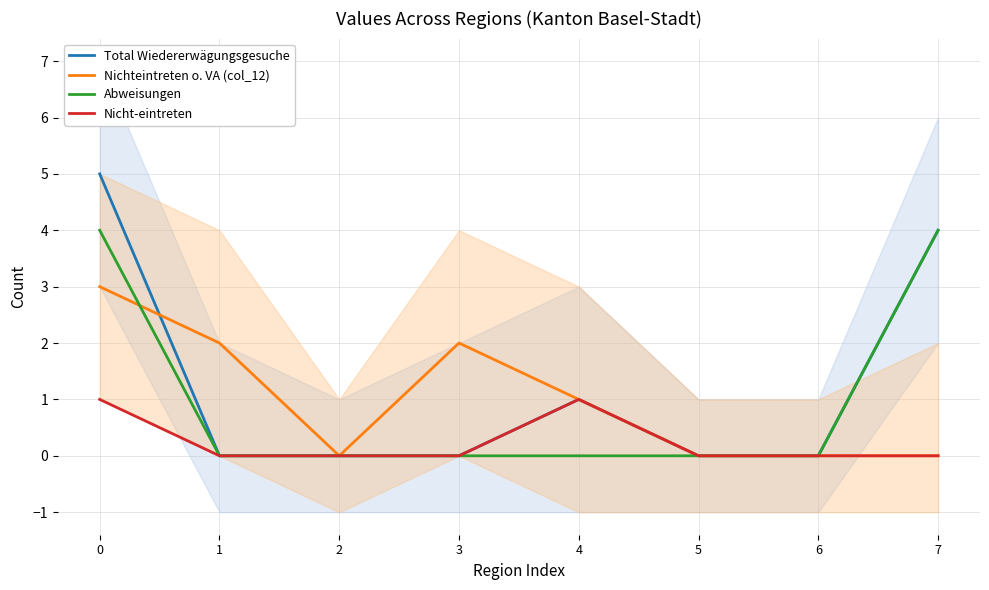

True or false: Nichteintreten o. VA (col_12) has a value of 2 at 3.

True